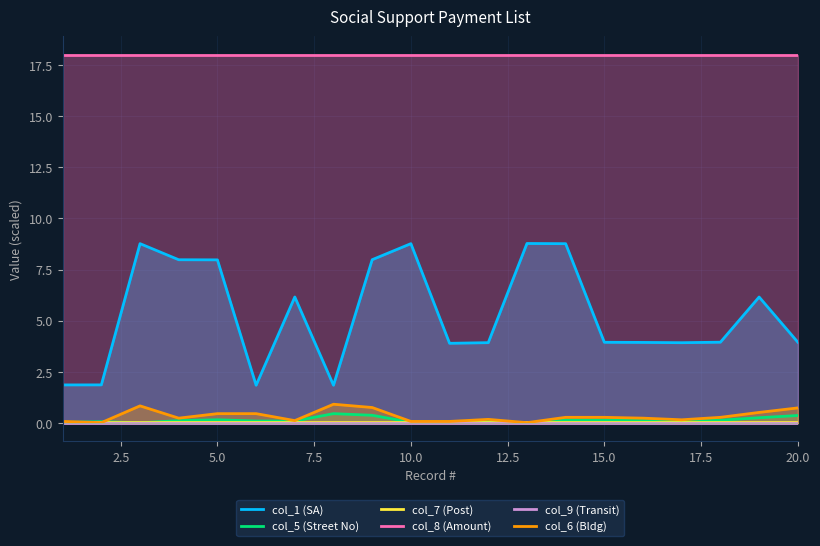

True or false: col_9 (Transit) and col_1 (SA) intersect in this chart.

False